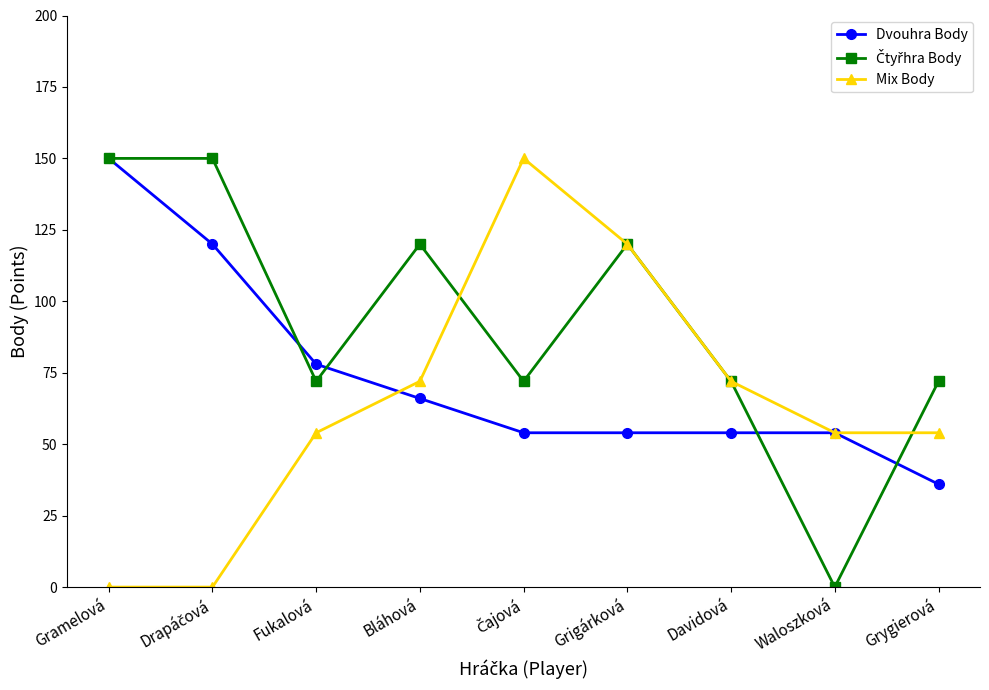

What is the maximum value shown in the chart?

150